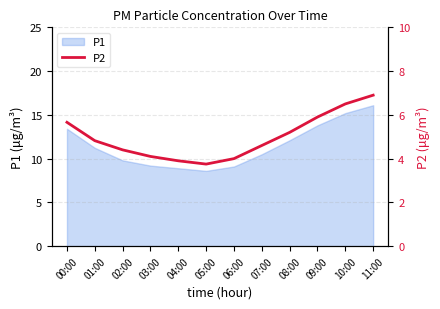

What is the minimum value shown in the chart?

3.8